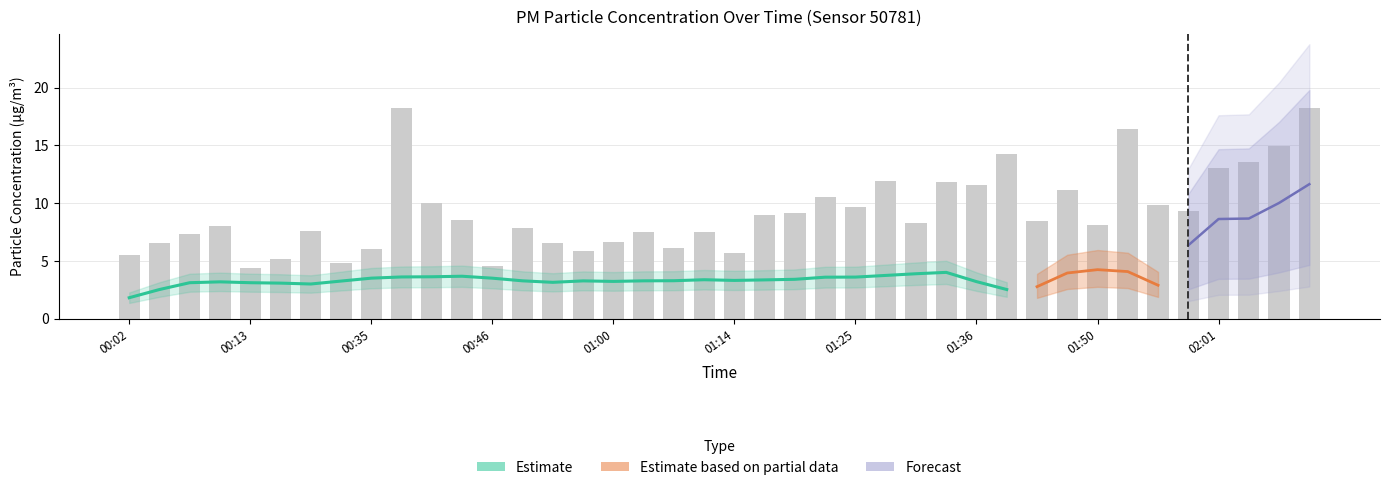

What is the difference between the maximum and minimum values?

13.9